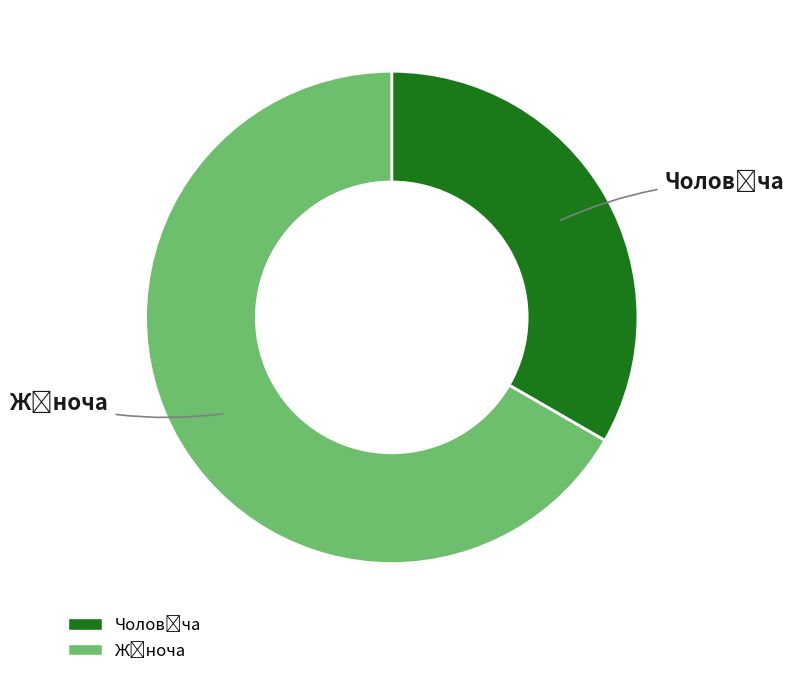

To the nearest percent, what portion does Чоловіча represent?

33%